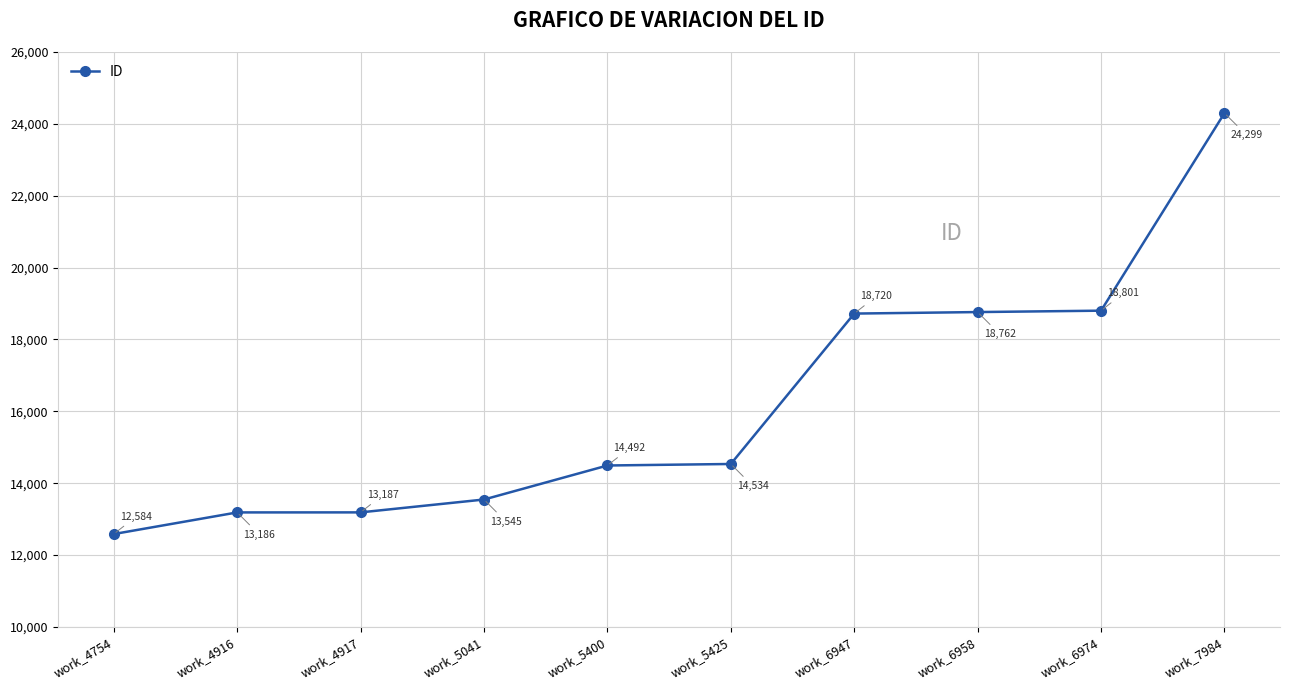

True or false: the data has more than 0 interior local peaks.

False